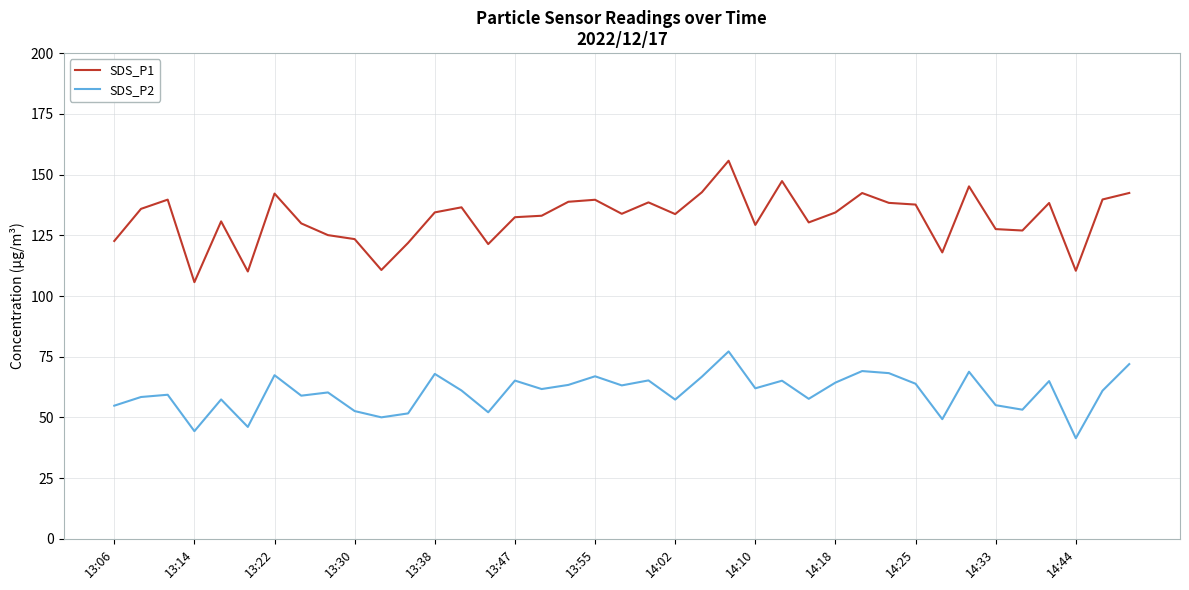

How many distinct data groups are displayed?

2